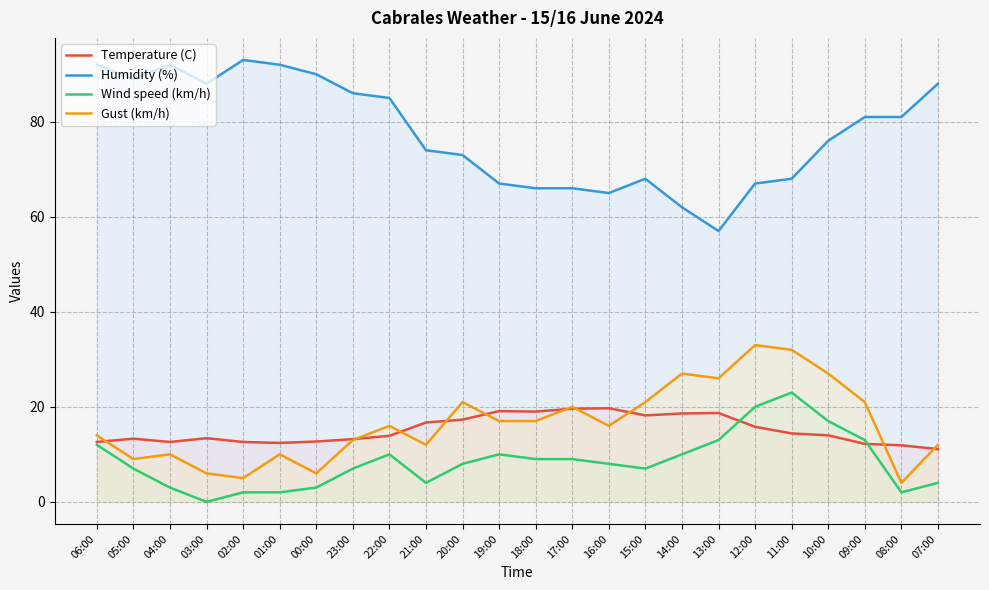

Which has a higher value, 02:00 or 15:00?

15:00